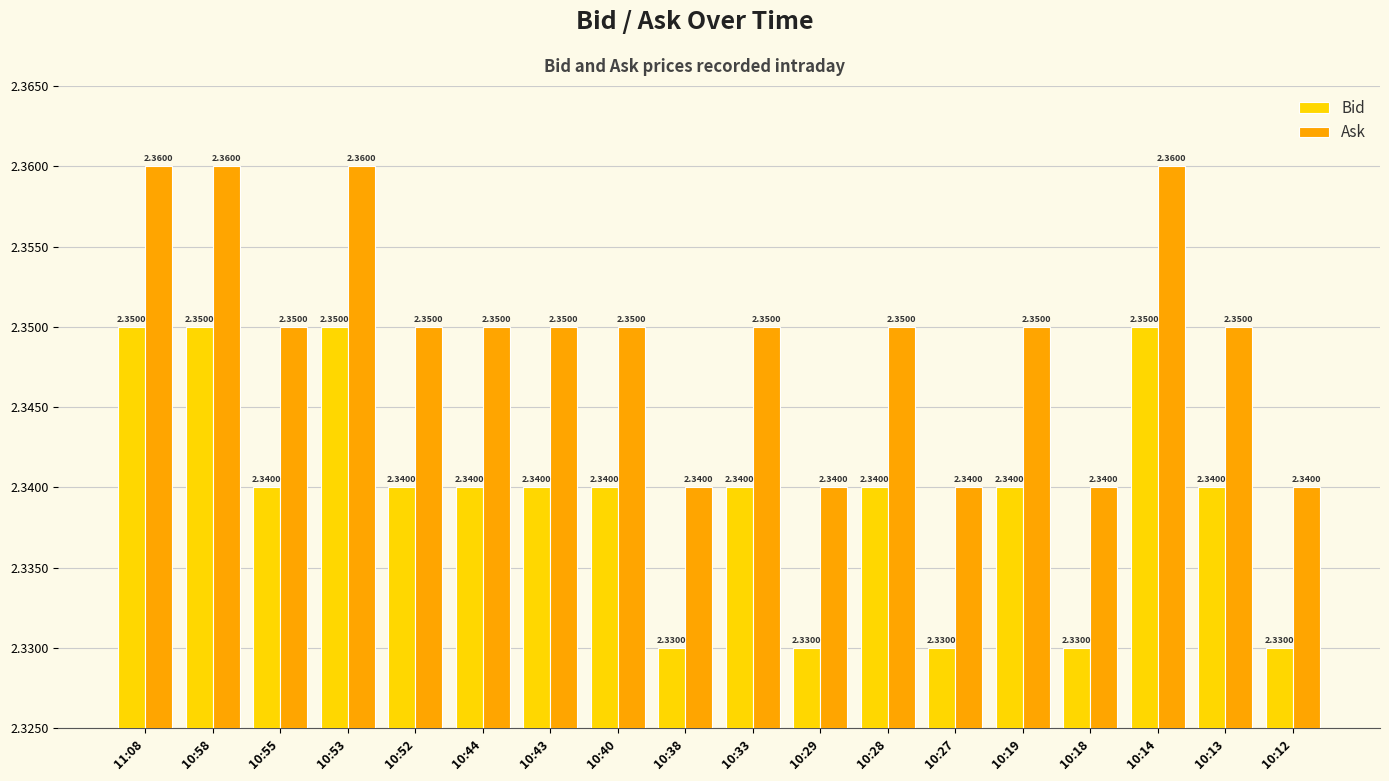

What is the sum of the Bid values at 10:40 and 10:28?

4.7